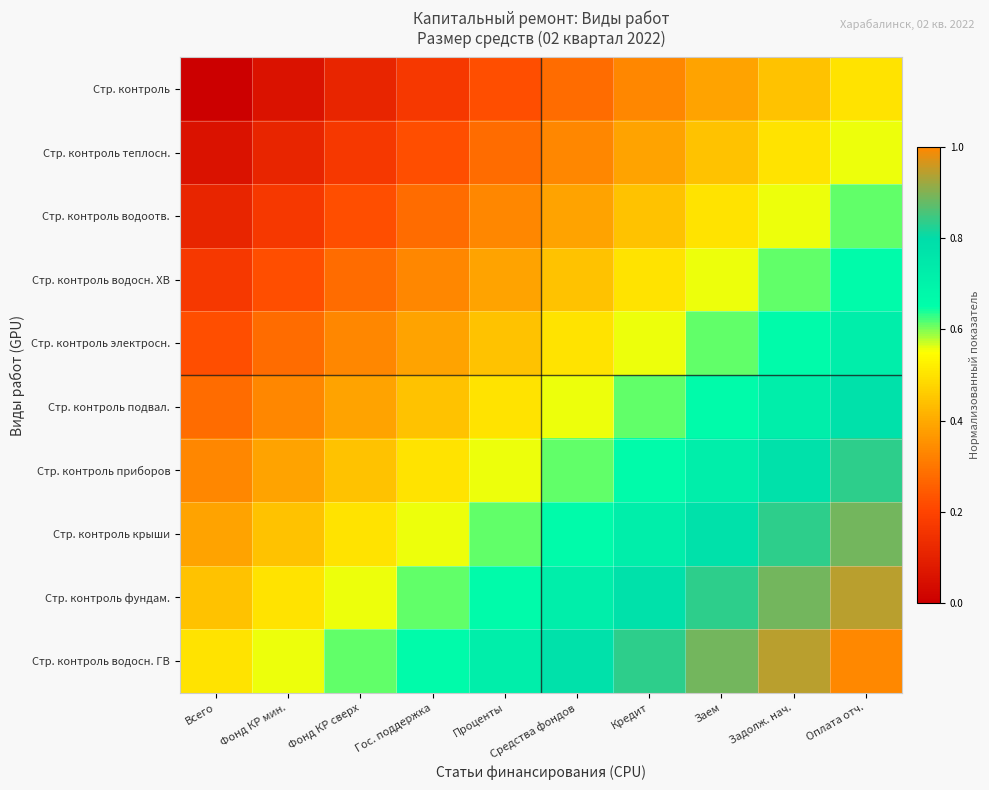

At Всего, list the series in order from smallest to largest.

Стр. контроль, Стр. контроль теплосн., Стр. контроль водоотв., Стр. контроль водосн. ХВ, Стр. контроль электросн., Стр. контроль подвал., Стр. контроль приборов, Стр. контроль крыши, Стр. контроль фундам., Стр. контроль водосн. ГВ